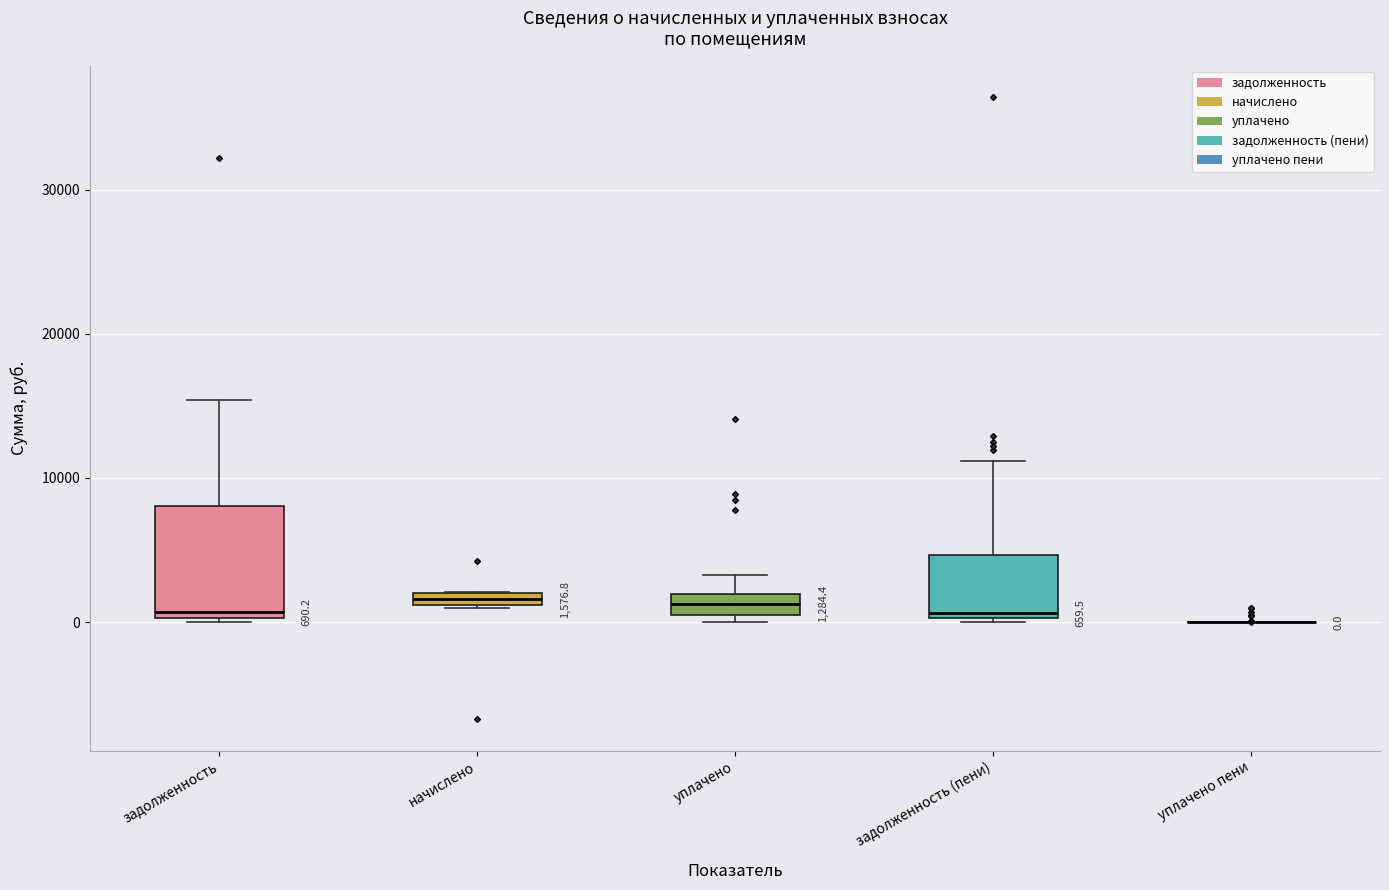

Which box is the tallest, from its lower edge to its upper edge?

задолженность